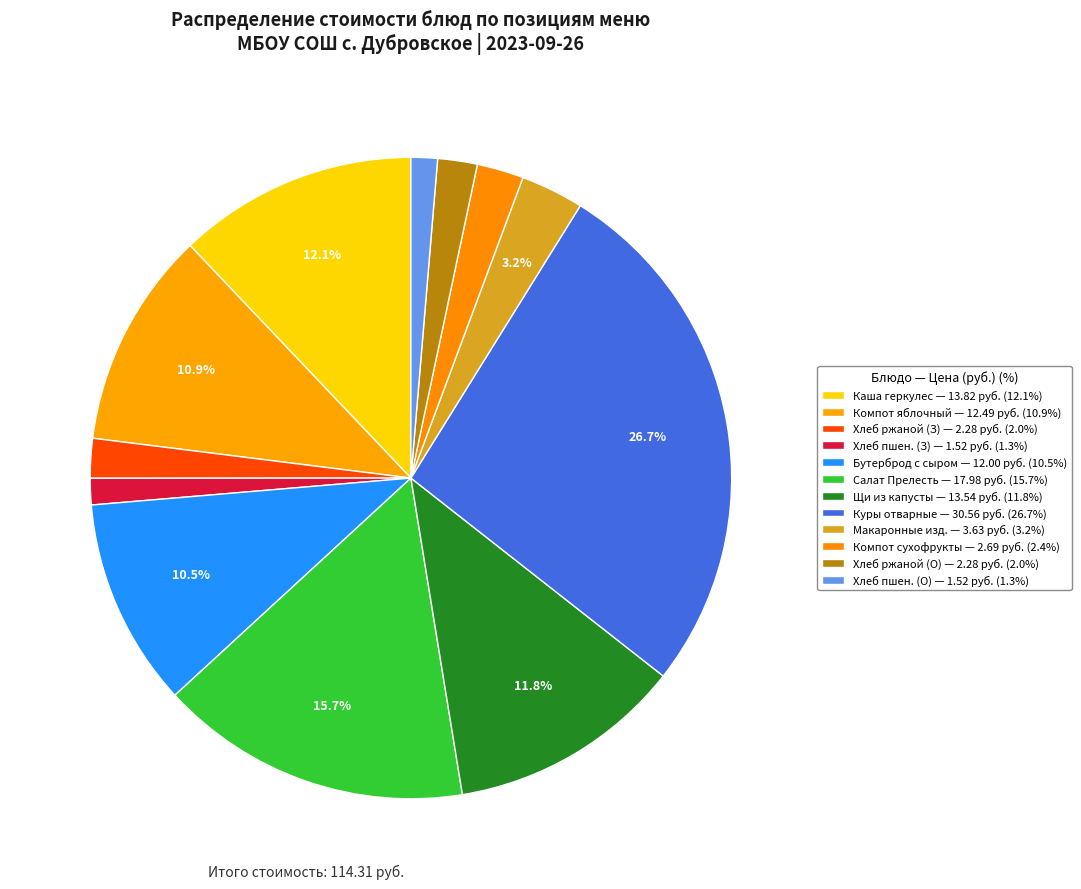

Count the number of slices in the pie.

12